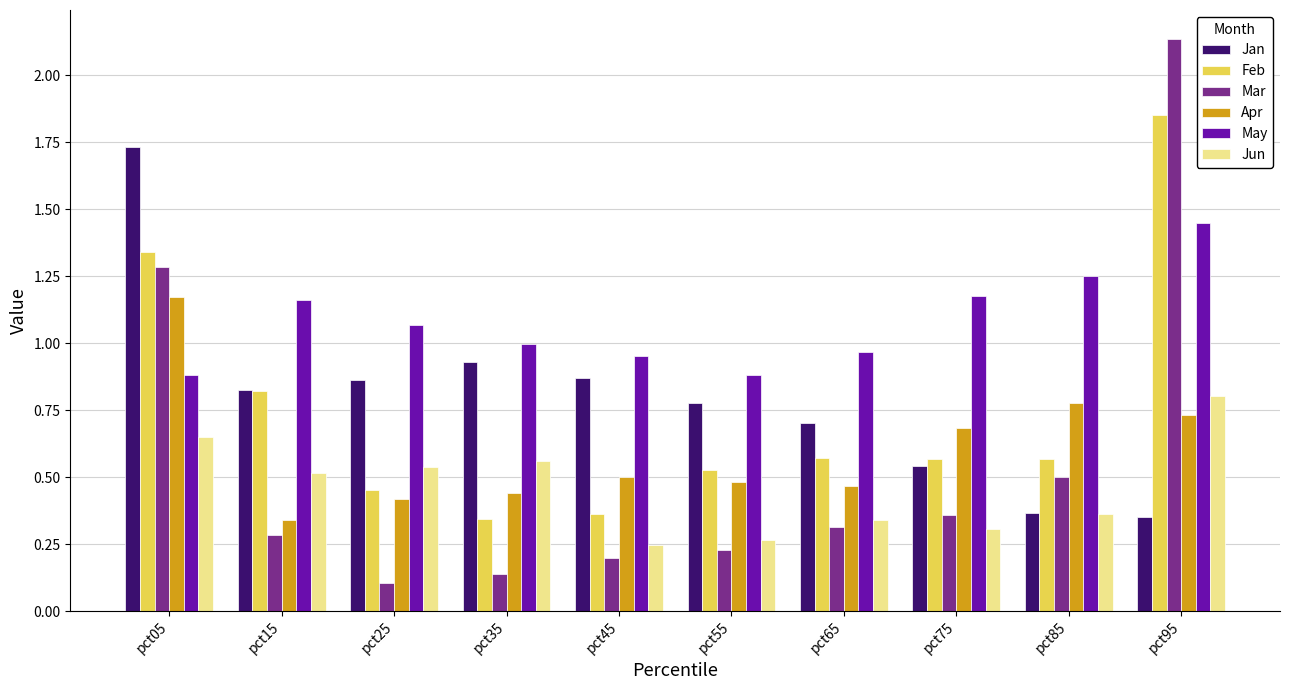

Rank the series by their maximum value, from lowest to highest.

Jun, Apr, May, Jan, Feb, Mar